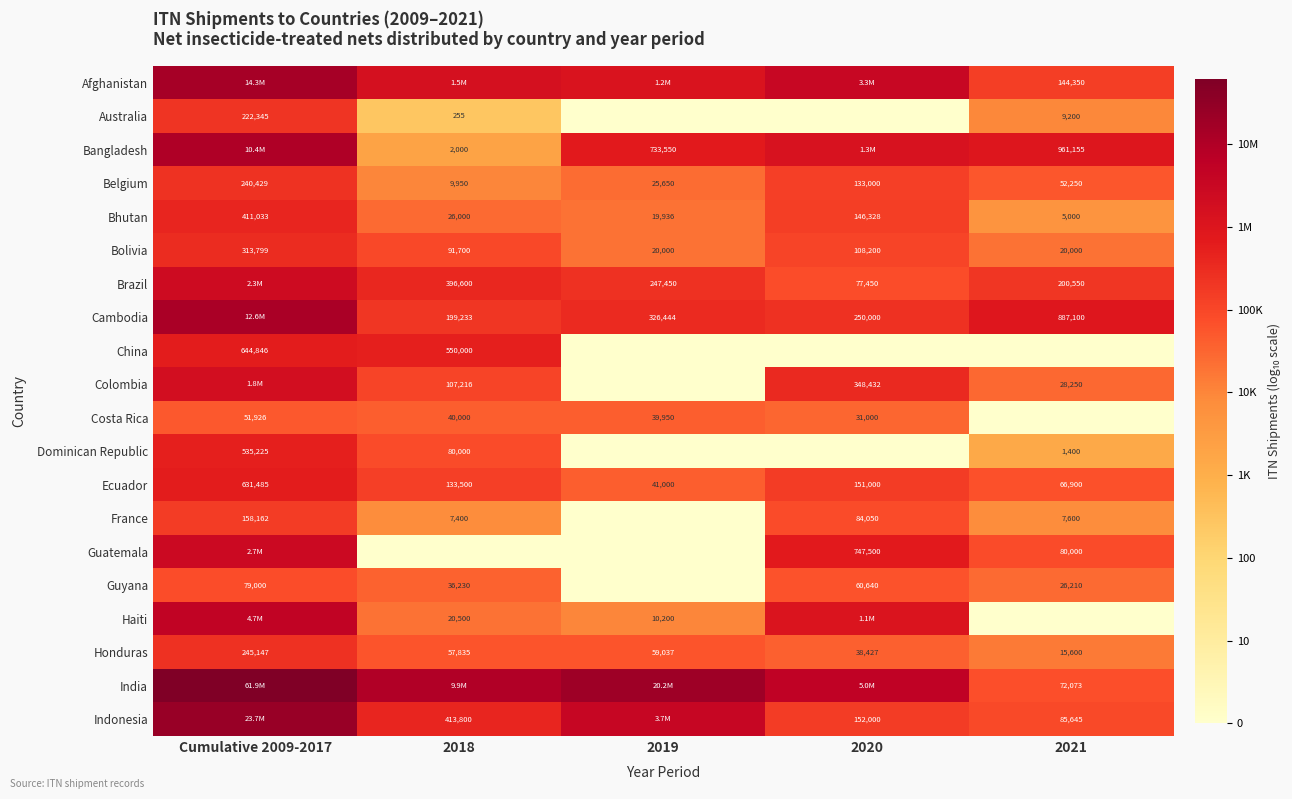

How many values in the Bhutan series are below 26000?

2